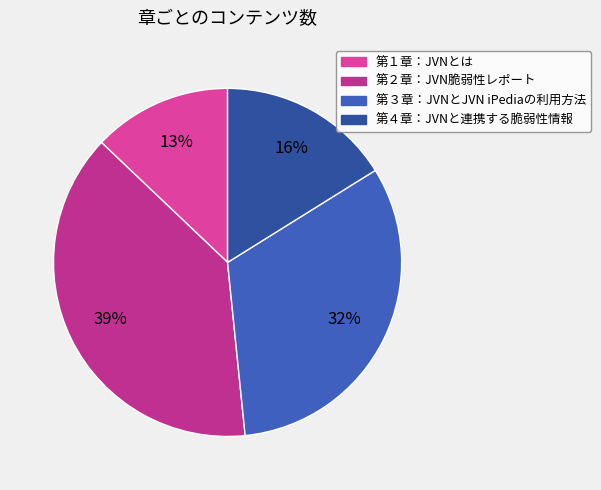

Is it true that 第４章：JVNと連携する脆弱性情報 is 16% of the pie?

True